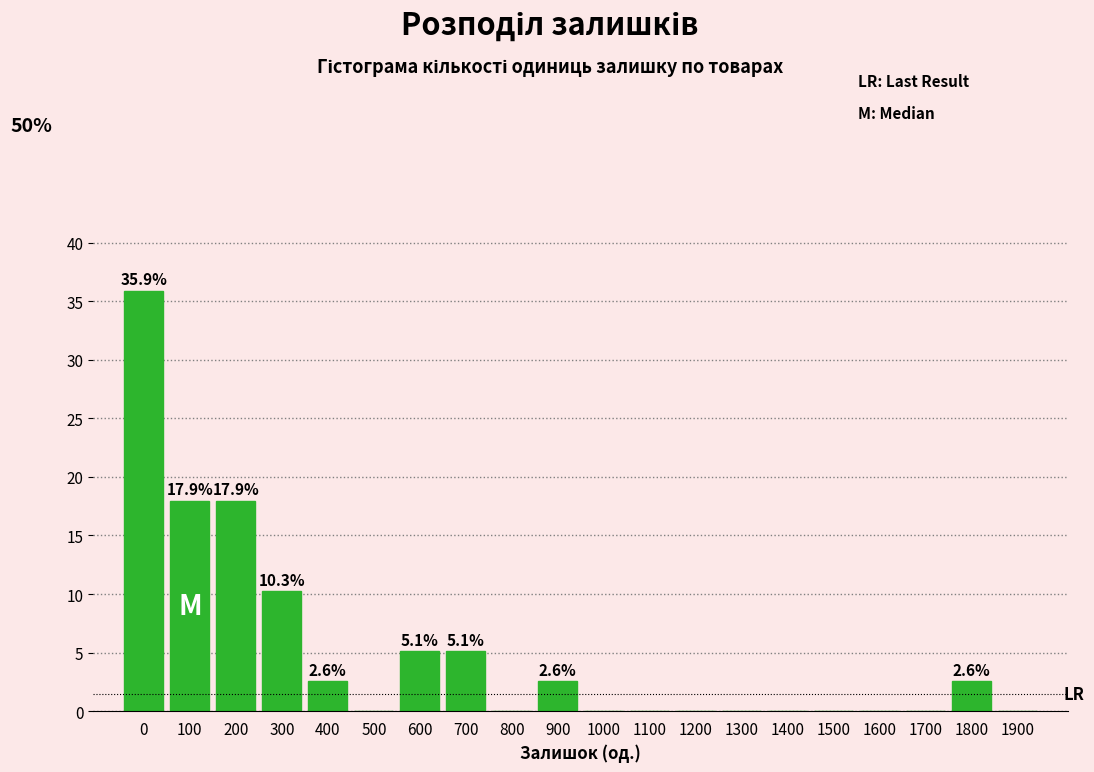

Reading left to right, what are all the values shown in this chart?

0=35.9	100=17.9	200=17.9	300=10.3	400=2.6	500=0.0	600=5.1	700=5.1	800=0.0	900=2.6	1000=0.0	1100=0.0	1200=0.0	1300=0.0	1400=0.0	1500=0.0	1600=0.0	1700=0.0	1800=2.6	1900=0.0